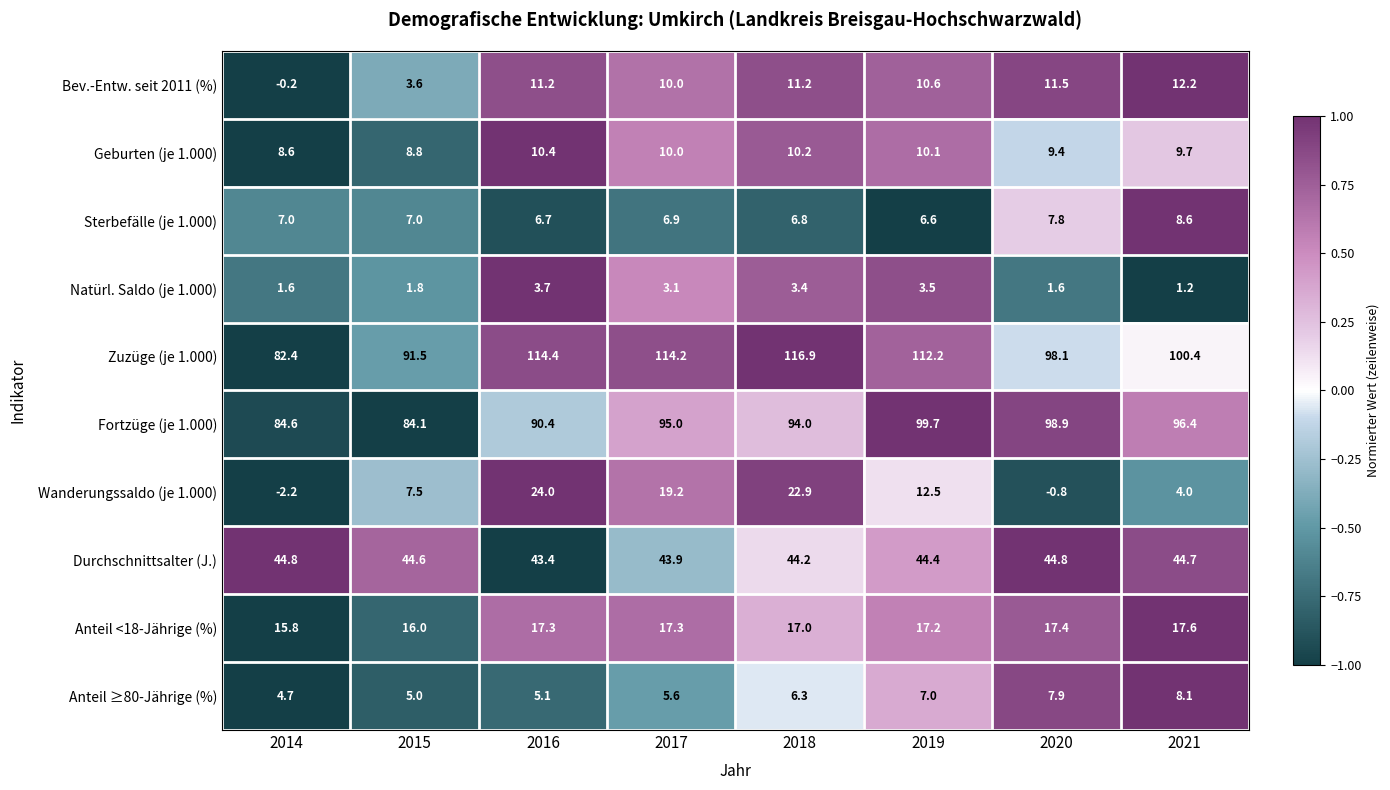

Which series has the largest range (max minus min)?

Zuzüge (je 1.000)